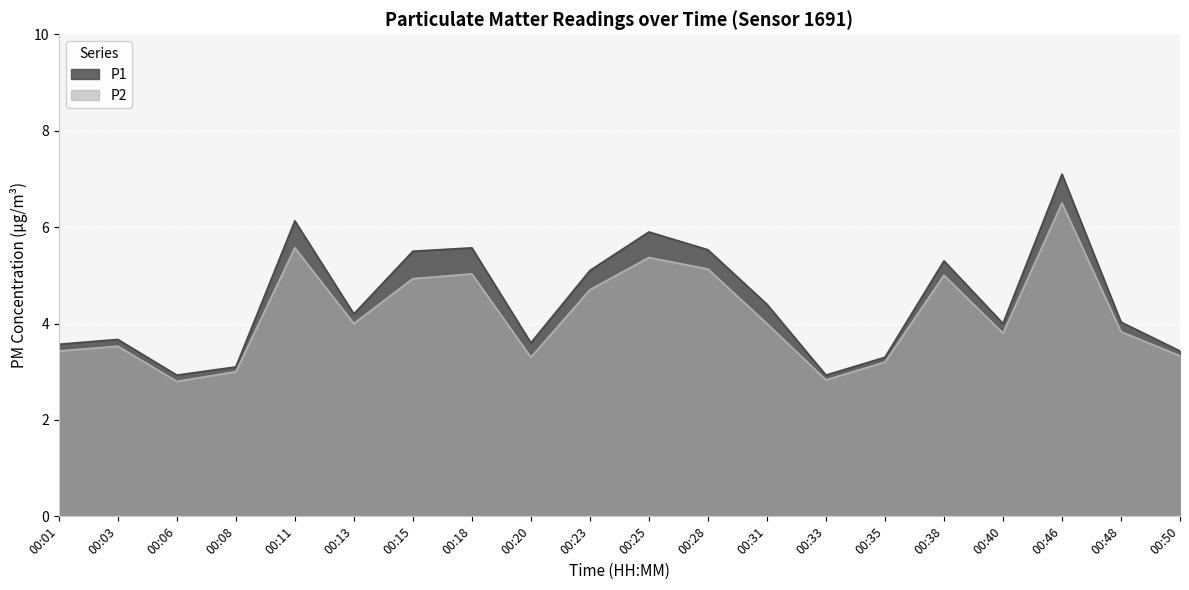

How many lines are shown in the chart?

2